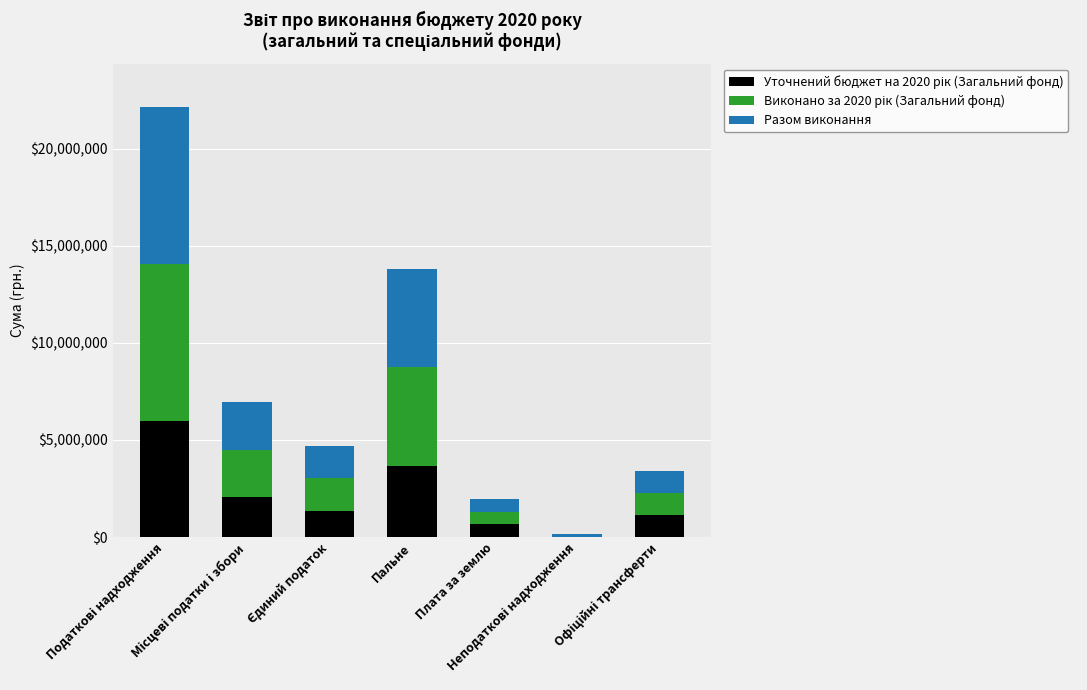

Are the bars horizontal?

No